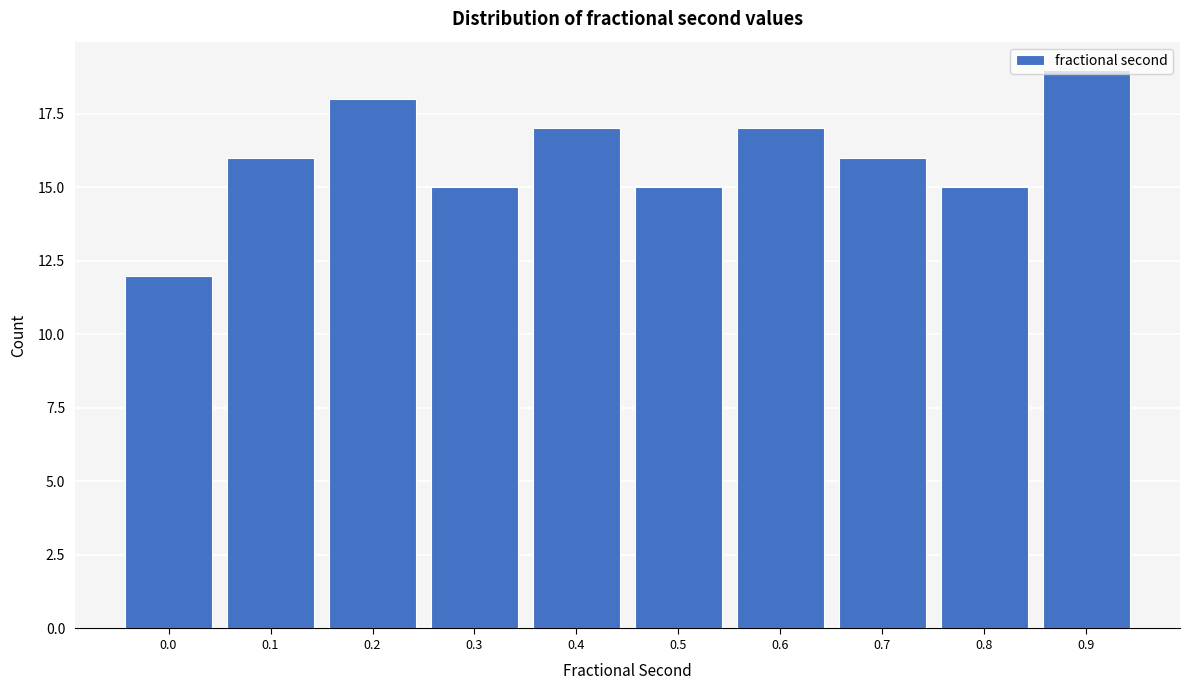

The chart shows a value of 26 at 0.5. True or false?

False